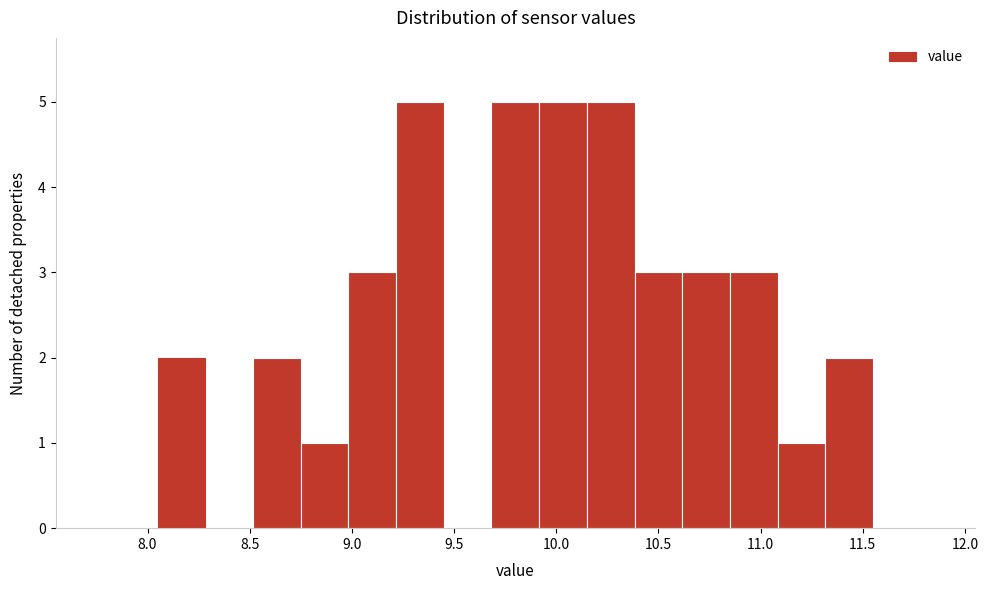

How tall is the bar that spans 10.15 to 10.40 on the x-axis? Neither the bar edges nor the heights are printed on the chart, so give them approximately, as read against the axes.

5